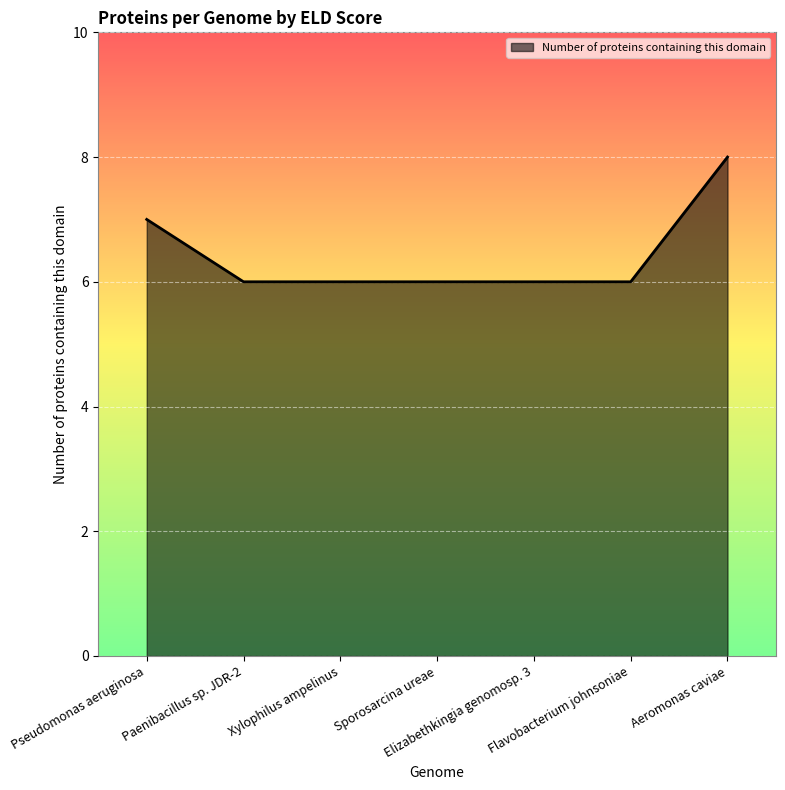

True or false: there are more than 2 points higher than both neighbors.

False